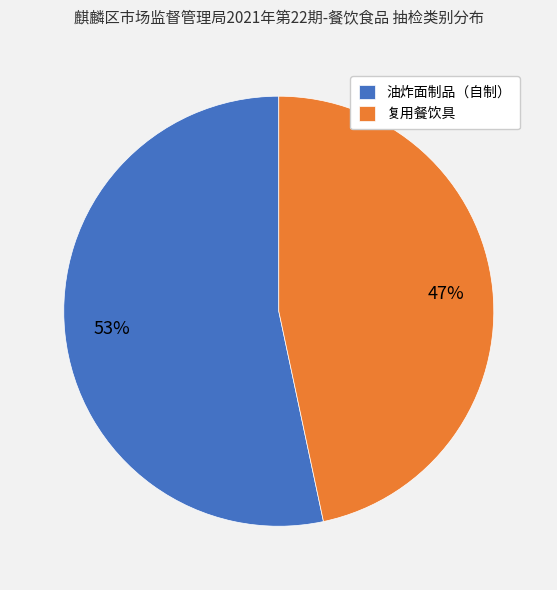

How many segments does this pie chart have?

2